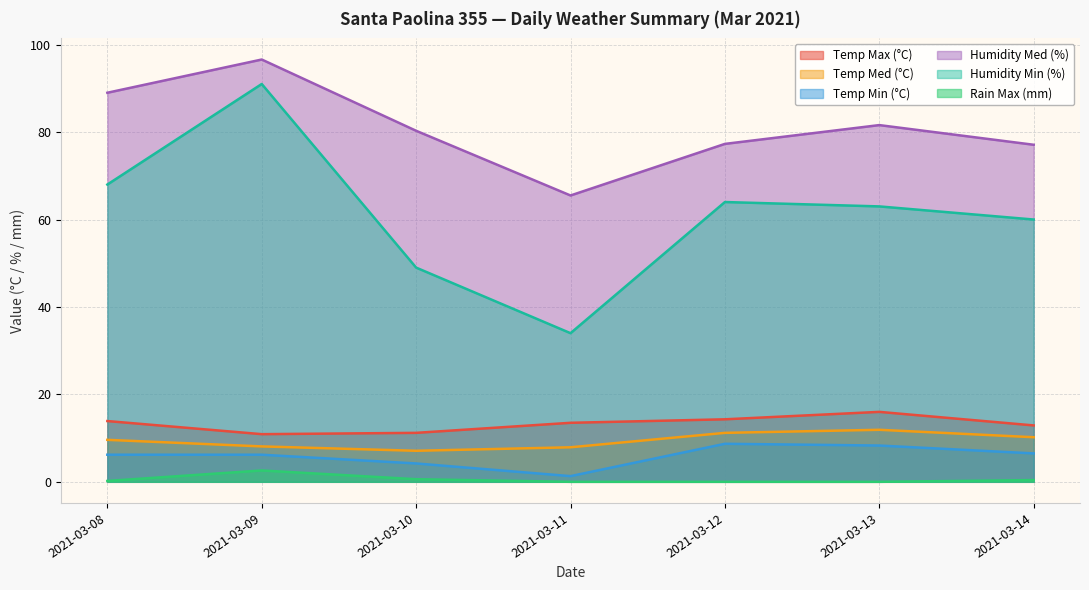

Which series has the largest total across all categories?

Humidity Med (%)